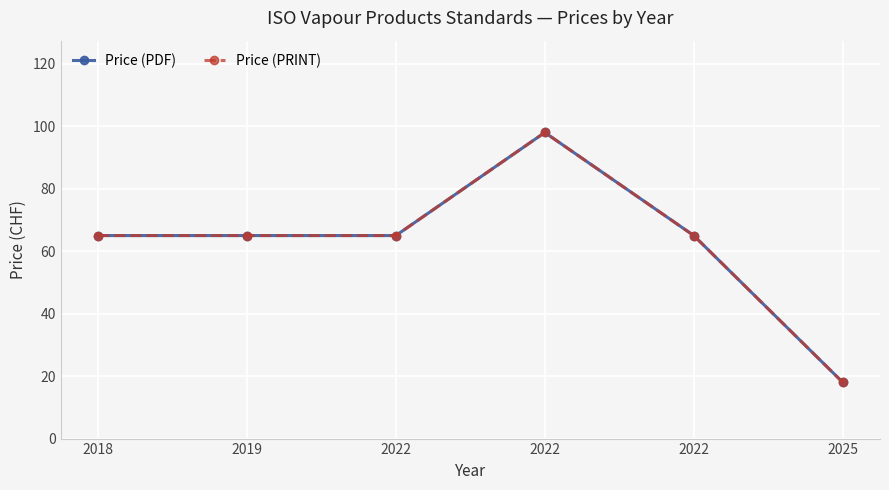

At which category does Price (PRINT) reach its first local peak?

2022